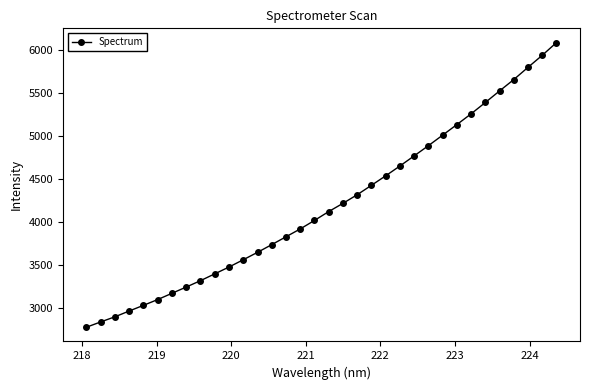

What is the sum of all values?

142710.5